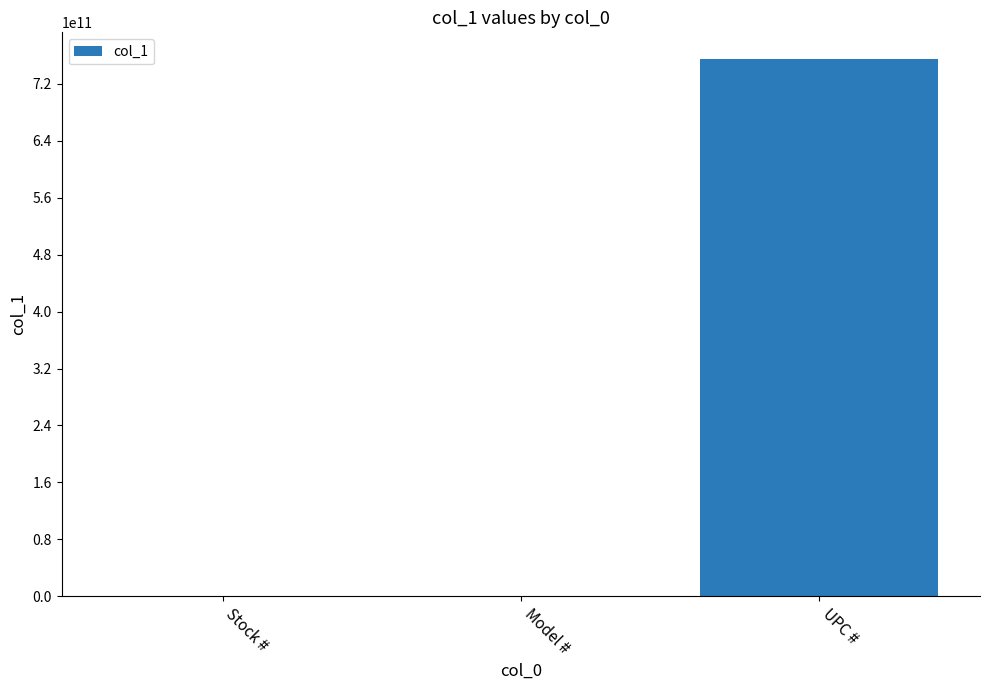

Which label corresponds to the largest value in the chart?

UPC #